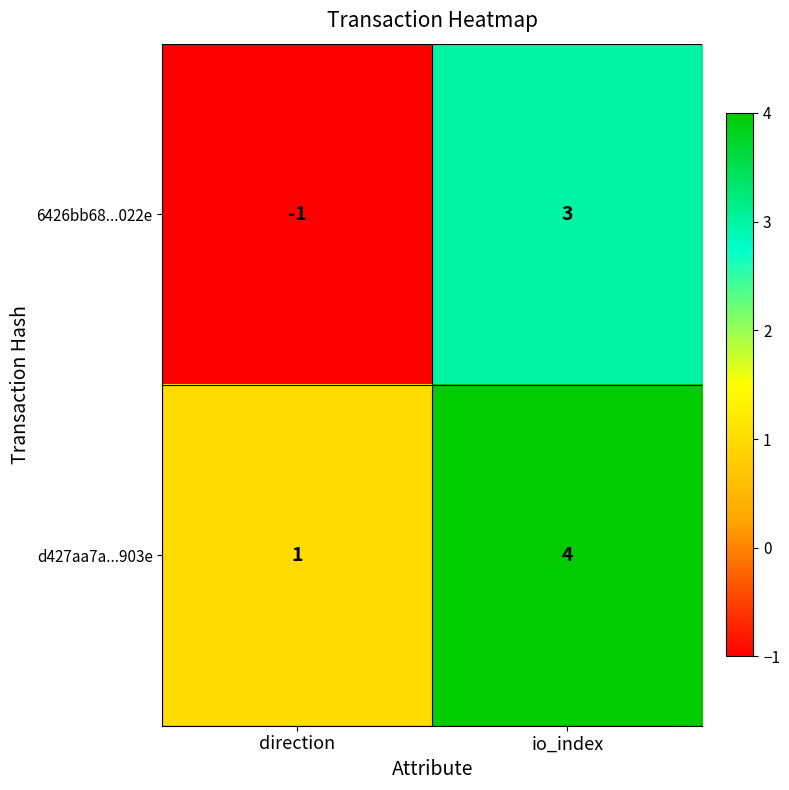

Reading right to left, what are all the values shown in this chart?

6426bb68...022e: io_index=3	direction=-1
d427aa7a...903e: io_index=4	direction=1